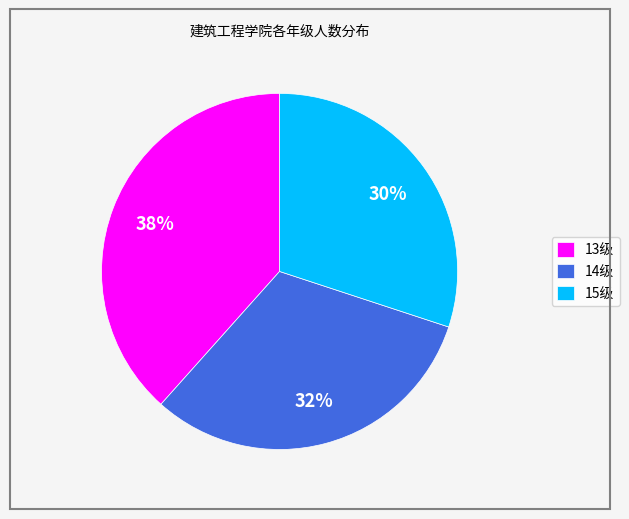

True or false: 15级 accounts for 37% of the total.

False